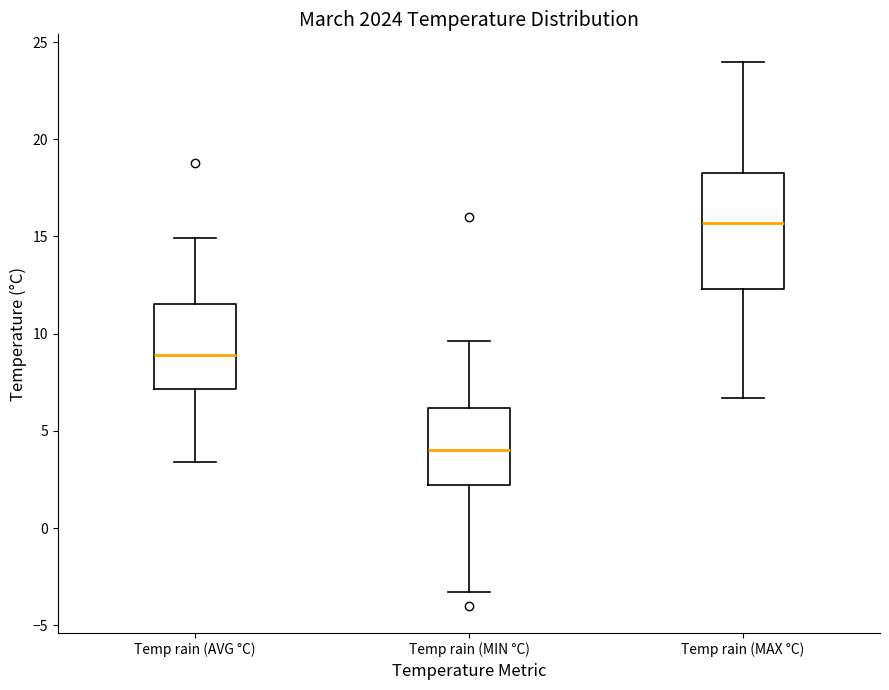

Which box has the lowest median line?

Temp rain (MIN °C)